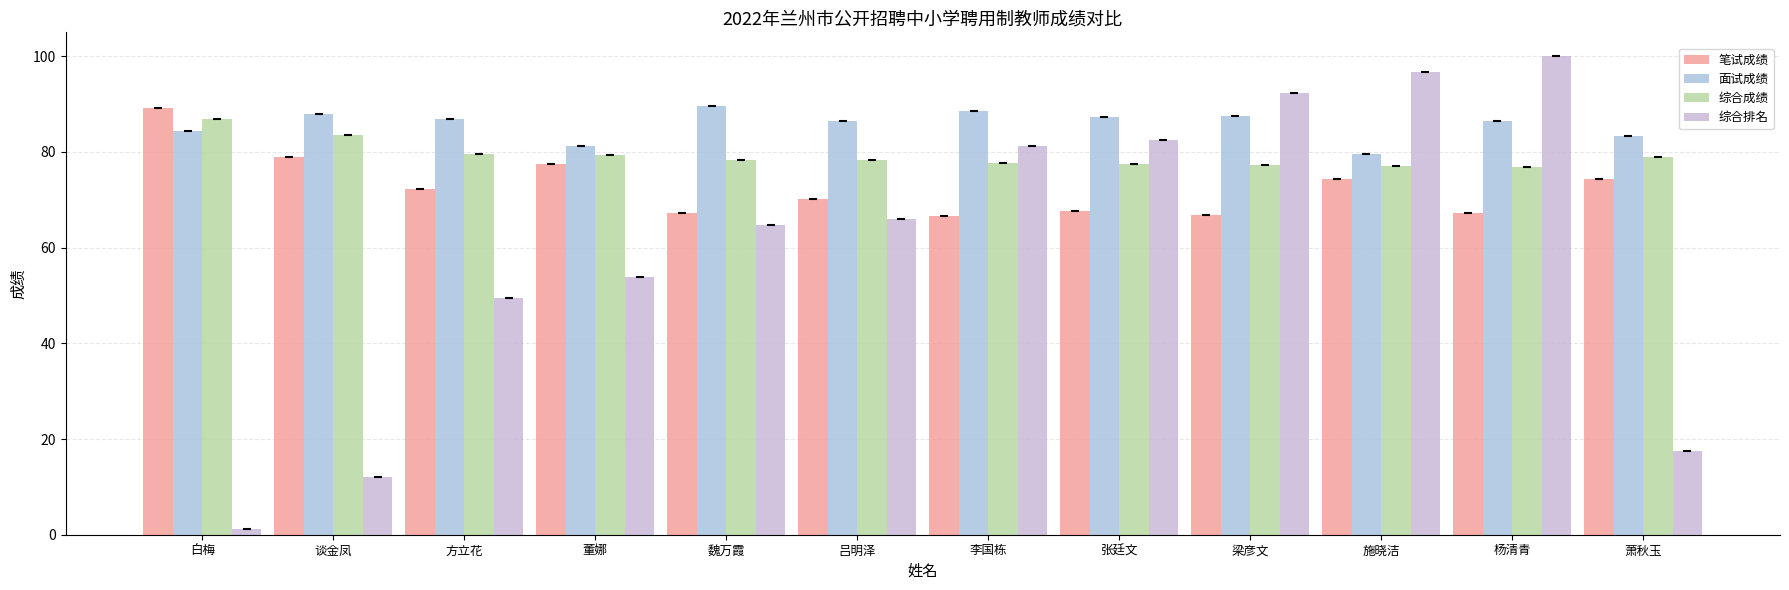

What is the sum of the 综合排名 values at 萧秋玉 and 施晓洁?

114.3